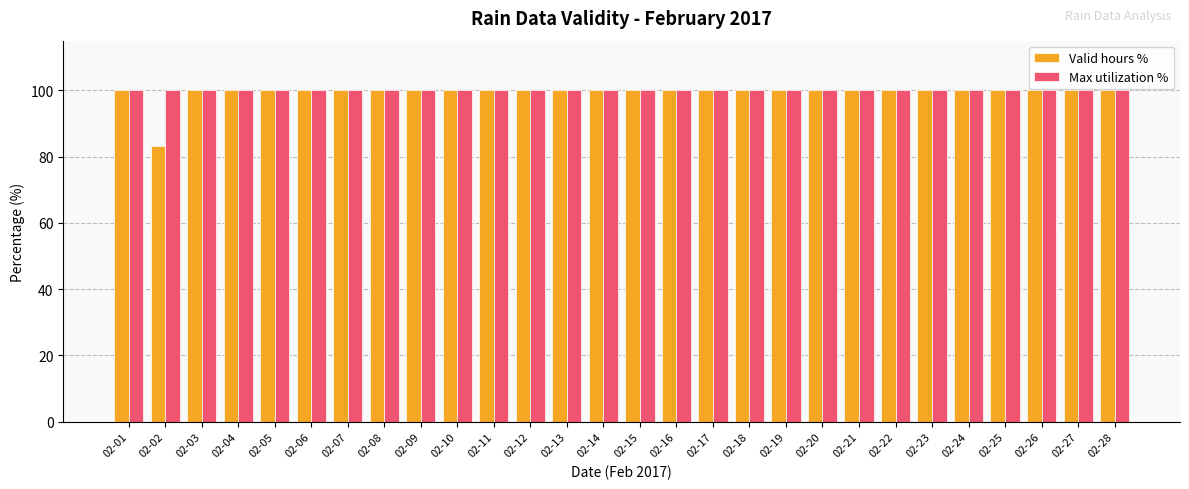

At how many categories does at least one series exceed 91?

28